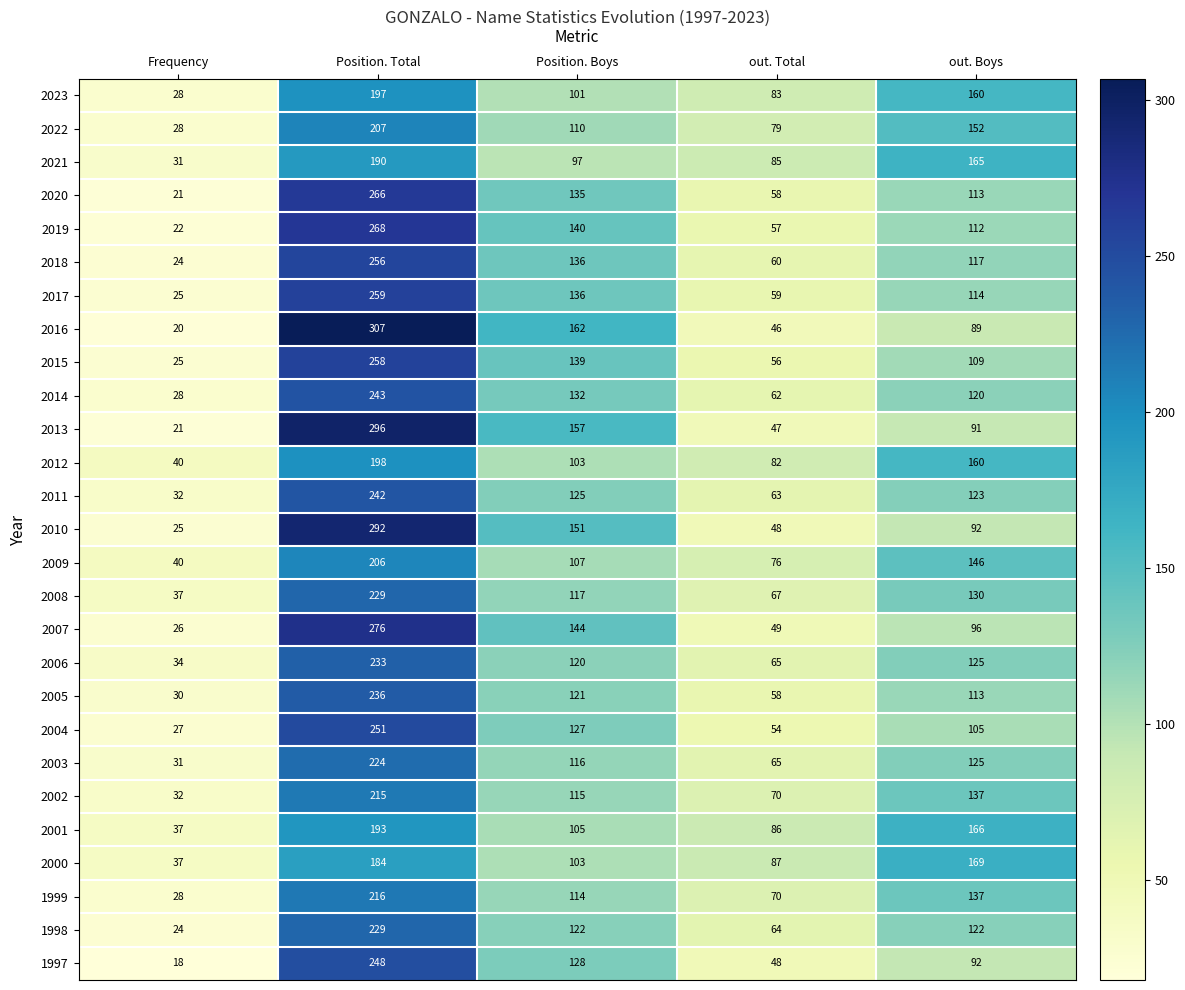

Rank the categories by 2010 value from highest to lowest.

Position. Total, Position. Boys, out. Boys, out. Total, Frequency